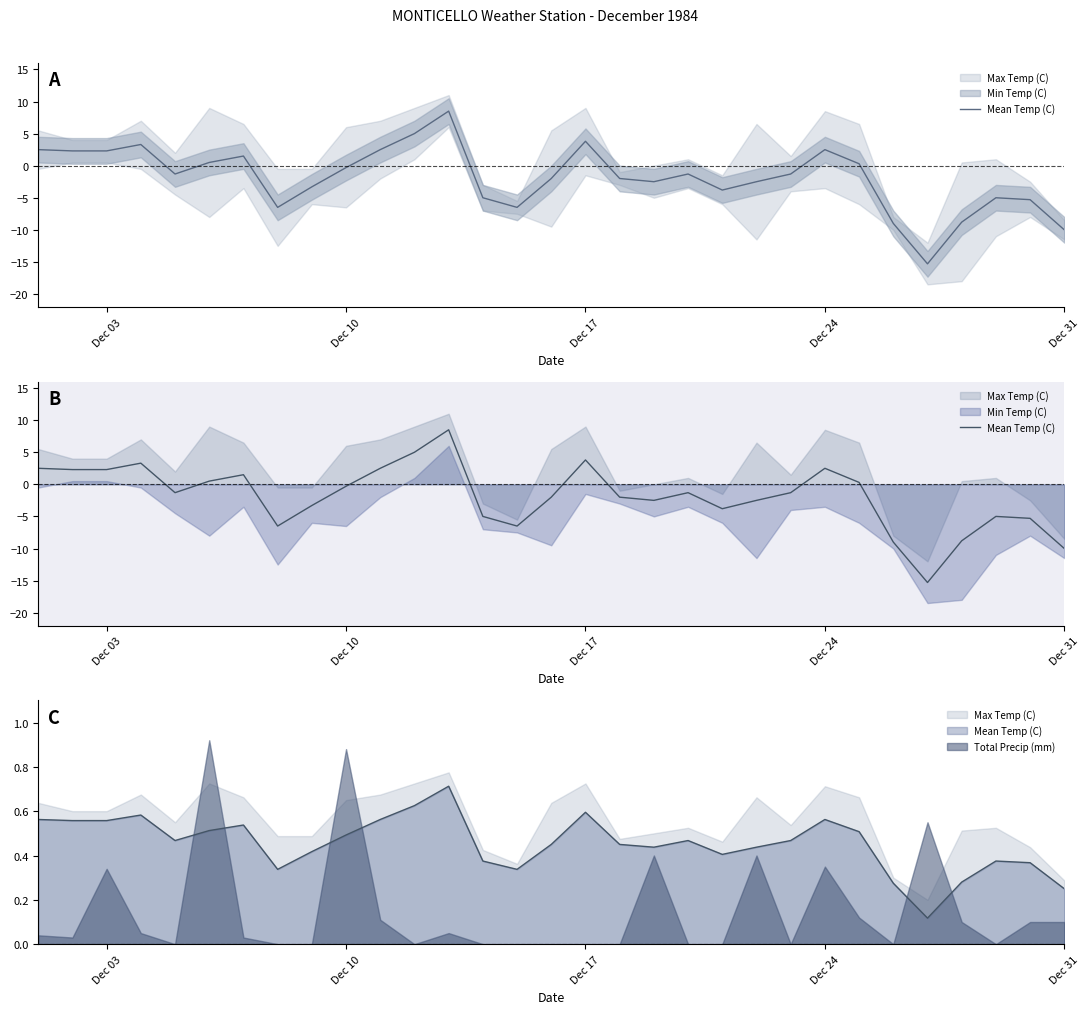

Does the chart have visible grid lines?

No